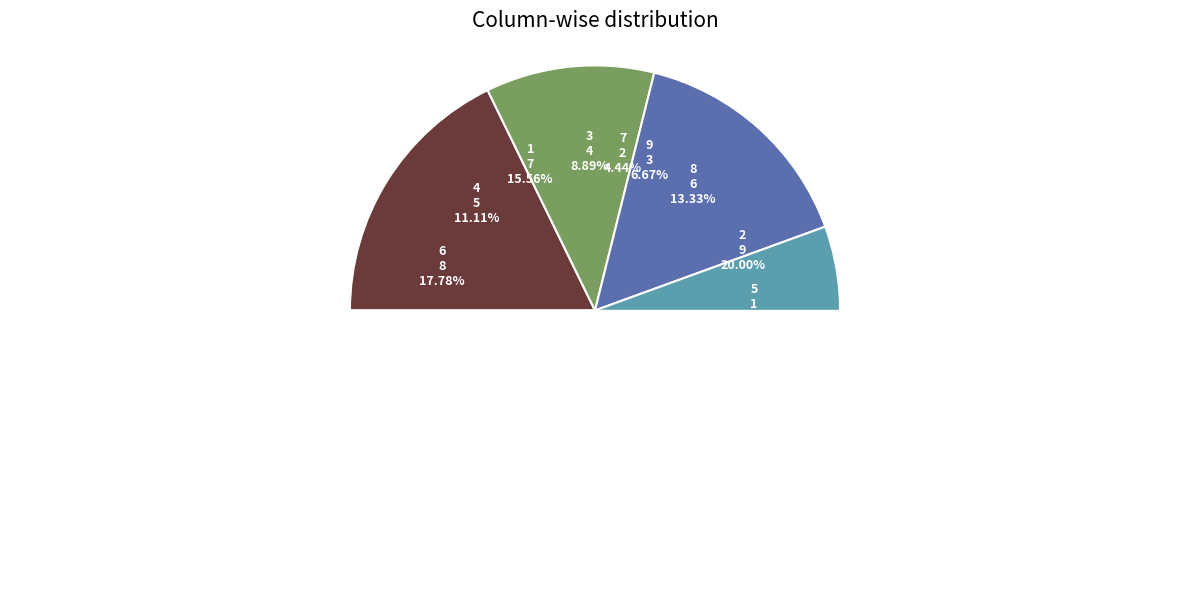

Rank the categories by value from highest to lowest.

2, 6, 1, 8, 4, 3, 9, 7, 5